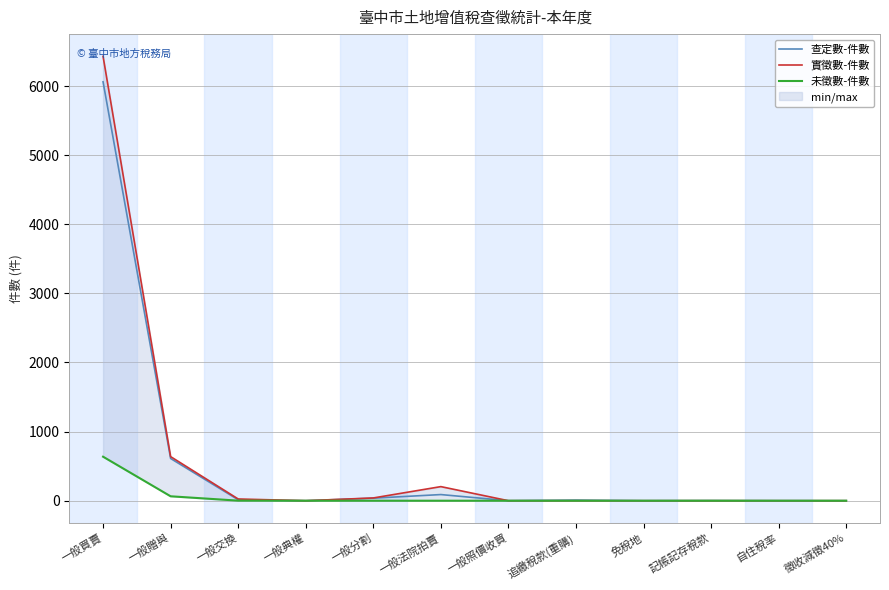

How many values in the 實徵數-件數 series exceed 0?

5